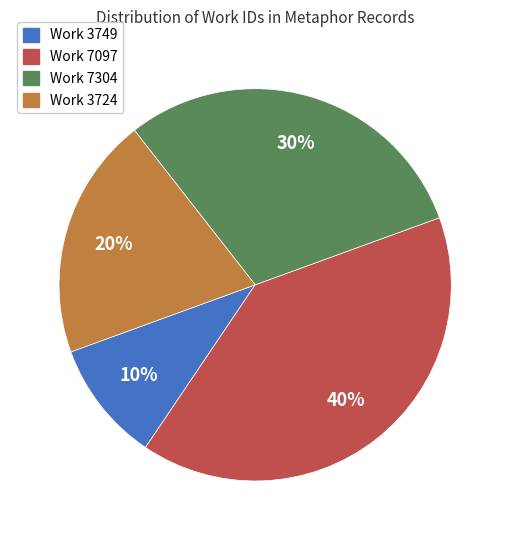

Which has a higher value, Work 7097 or Work 3749?

Work 7097